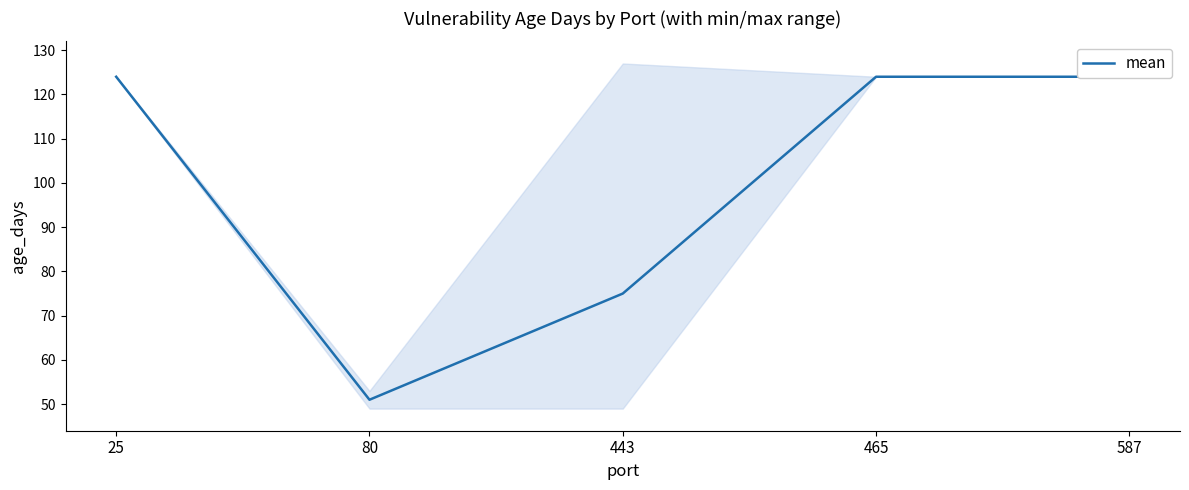

What is the value of the 1st point from the left?

124